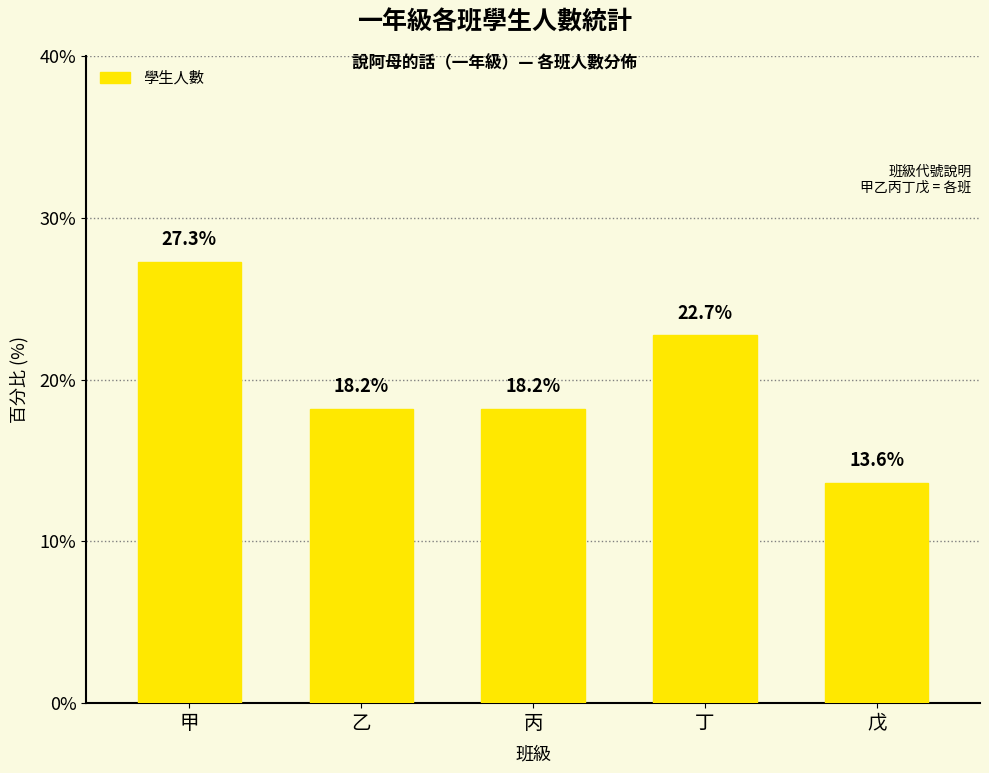

What value does the data have at 甲?

27.3